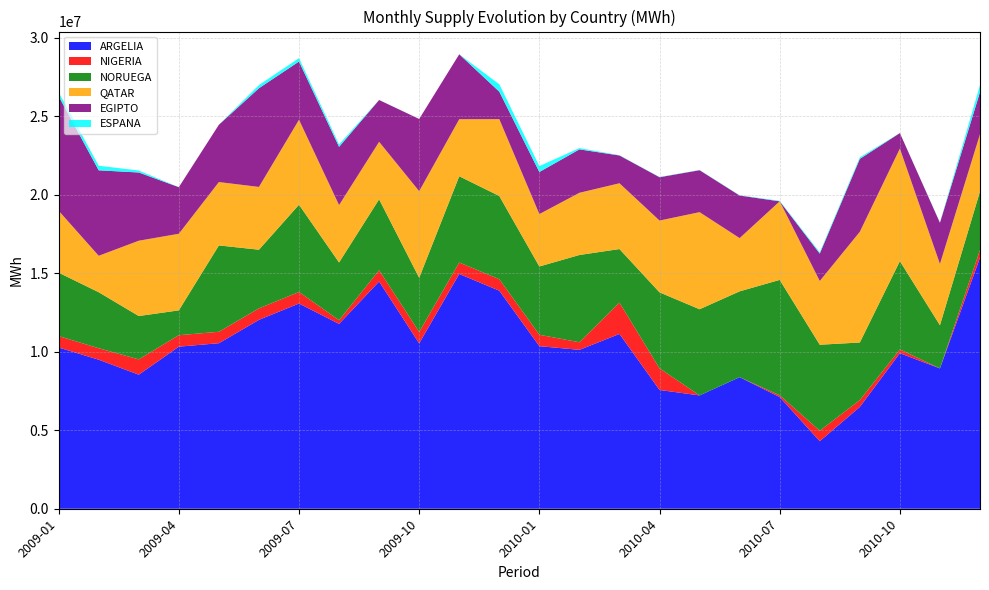

Reading left to right, list all the values displayed in this chart.

ARGELIA: 10273539.8	9497107.5	8541603.5	10327625.3	10547429.3	12036987.4	13077604.2	11777441.0	14478630.9	10537304.8	14960184.9	13895638.5	10358858.8	10124896.5	11139047.8	7568699.9	7220601.4	8382646.5	7116654.0	4304636.7	6487140.3	9910162.6	8941450.8	15997676.3
NIGERIA: 729224.1	729938.0	974793.1	729704.8	728771.7	729987.0	732754.8	235895.2	718120.7	726841.4	730622.8	728723.1	727478.4	481995.1	1993304.1	1376383.3	0.0	0.0	112641.9	664552.2	435658.4	241524.6	0.0	489549.8
NORUEGA: 4039514.1	3568830.2	2763069.8	1583014.6	5502555.4	3738404.2	5562071.5	3679709.4	4520645.3	3451035.6	5495831.9	5303641.0	4350523.0	5562051.7	3415023.1	4841910.8	5490850.1	5470223.3	7352277.2	5481414.1	3669737.7	5627070.9	2751537.1	3730593.0
QATAR: 3946536.9	2321319.4	4799029.0	4880592.6	4037155.0	4000672.1	5413232.2	3655065.9	3662549.2	5520790.8	3633380.4	4895817.3	3338237.3	3963206.2	4191743.7	4576646.9	6187094.0	3391238.8	5007761.2	4060991.2	7054259.0	7169609.0	3903758.9	3648629.0
EGIPTO: 7299890.8	5447148.7	4347065.3	2969397.3	3651899.7	6289340.3	3712140.9	3711798.9	2665637.1	4600306.8	4138553.5	1752212.6	2681455.7	2766547.1	1771303.7	2760964.9	2673238.3	2713820.8	0.0	1746091.6	4644872.7	989412.5	2626712.2	2680111.7
ESPANA: 243395.5	293334.5	125861.3	0.0	0.0	201334.4	214530.4	157460.3	3807.4	0.0	0.0	471881.3	375357.4	84475.1	16297.9	16678.2	10537.1	15672.1	34305.2	80071.7	101057.3	3524.7	15178.0	447118.8